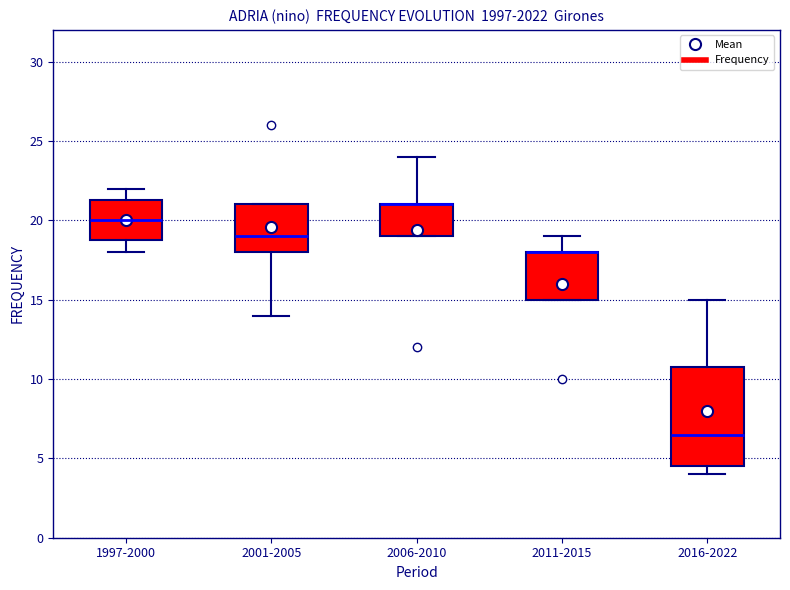

Reading left to right, transcribe this box plot: for each box, give where its median line is, the range the box spans, and where its two whiskers end, as read against the y-axis. The values are not printed on the chart, so give them approximately, as read against the axis.

1997-2000: median 20.0, box 19.0 to 21.5, whiskers 18.0 to 22.0
2001-2005: median 19.0, box 18.0 to 21.0, whiskers 14.0 to 21.0
2006-2010: median 21.0 (drawn on the box's upper edge), box 19.0 to 21.0, whiskers 19.0 to 24.0
2011-2015: median 18.0 (drawn on the box's upper edge), box 15.0 to 18.0, whiskers 15.0 to 19.0
2016-2022: median 6.5, box 4.5 to 11.0, whiskers 4.0 to 15.0